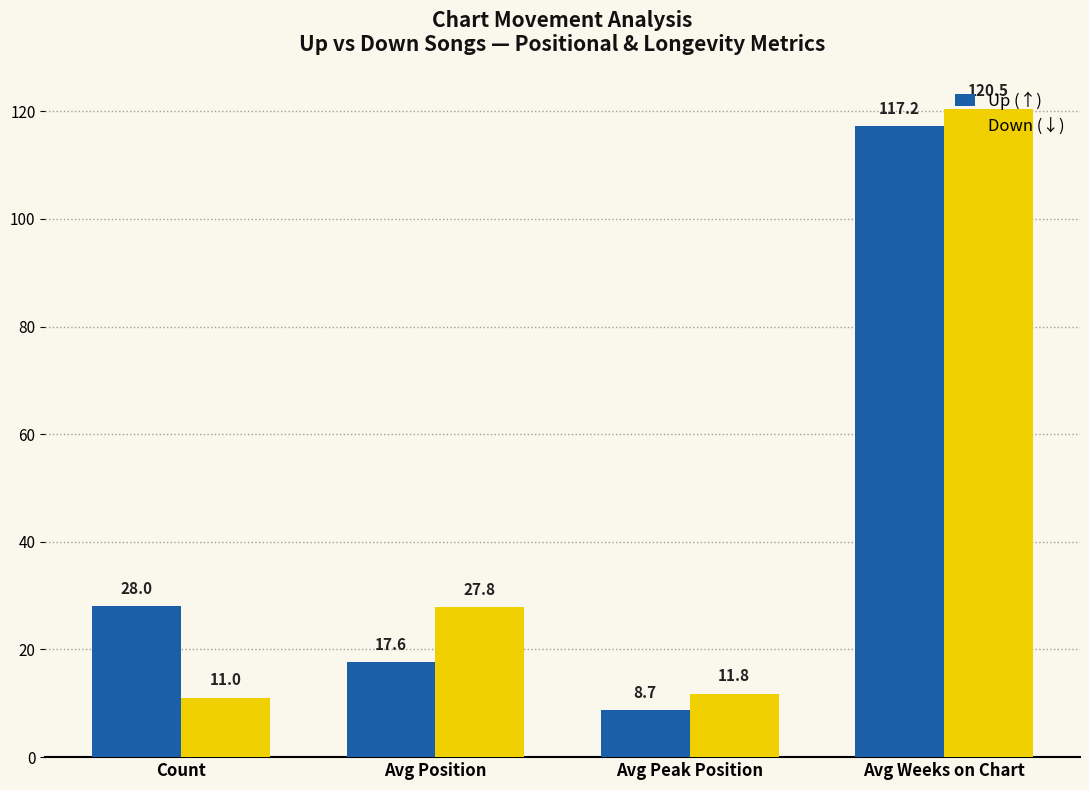

Which category has the highest value across all series?

Avg Weeks on Chart